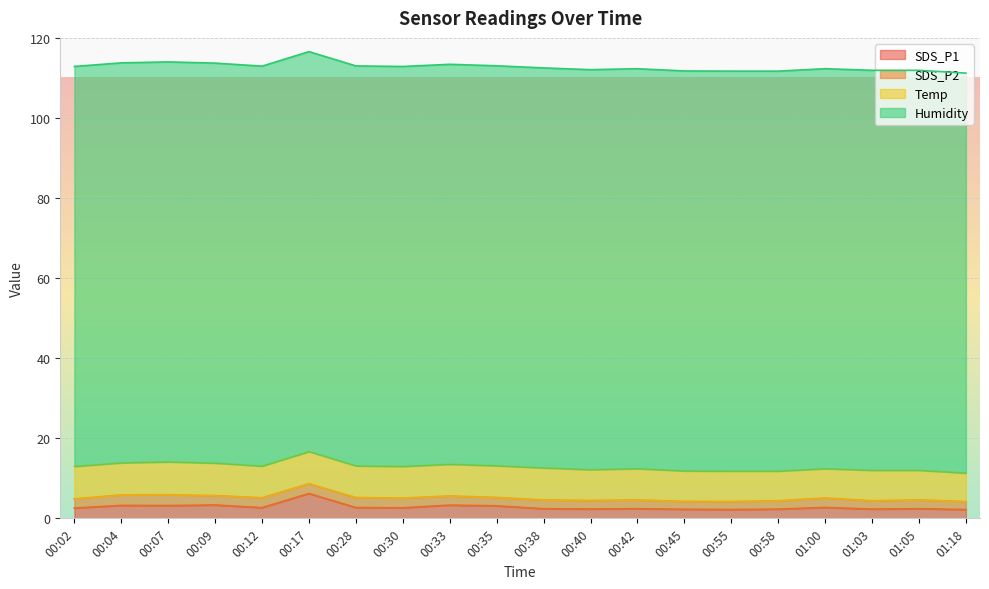

True or false: Humidity and SDS_P2 intersect in this chart.

False